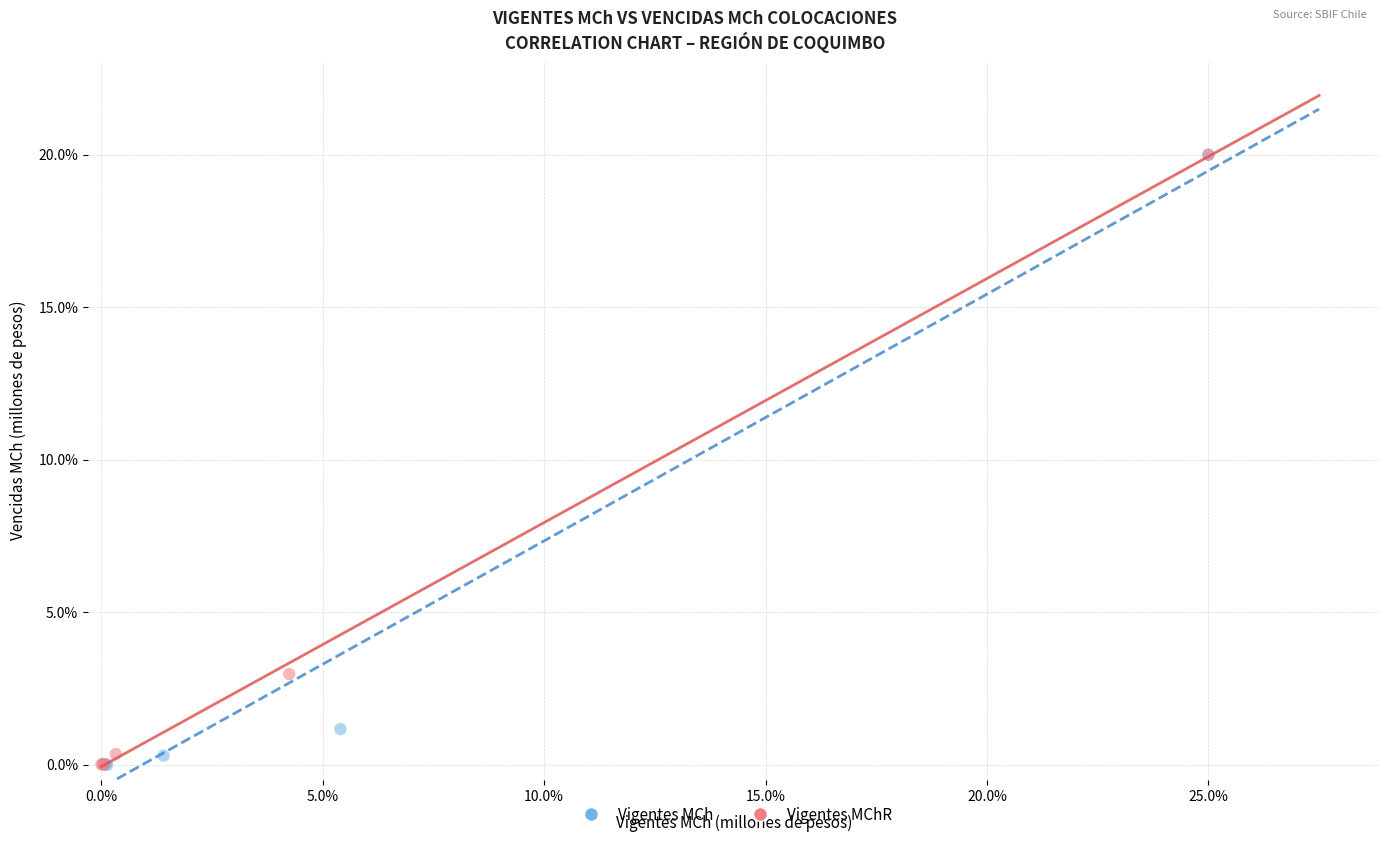

Which series has the largest Y range (max minus min)?

Vigentes MCh